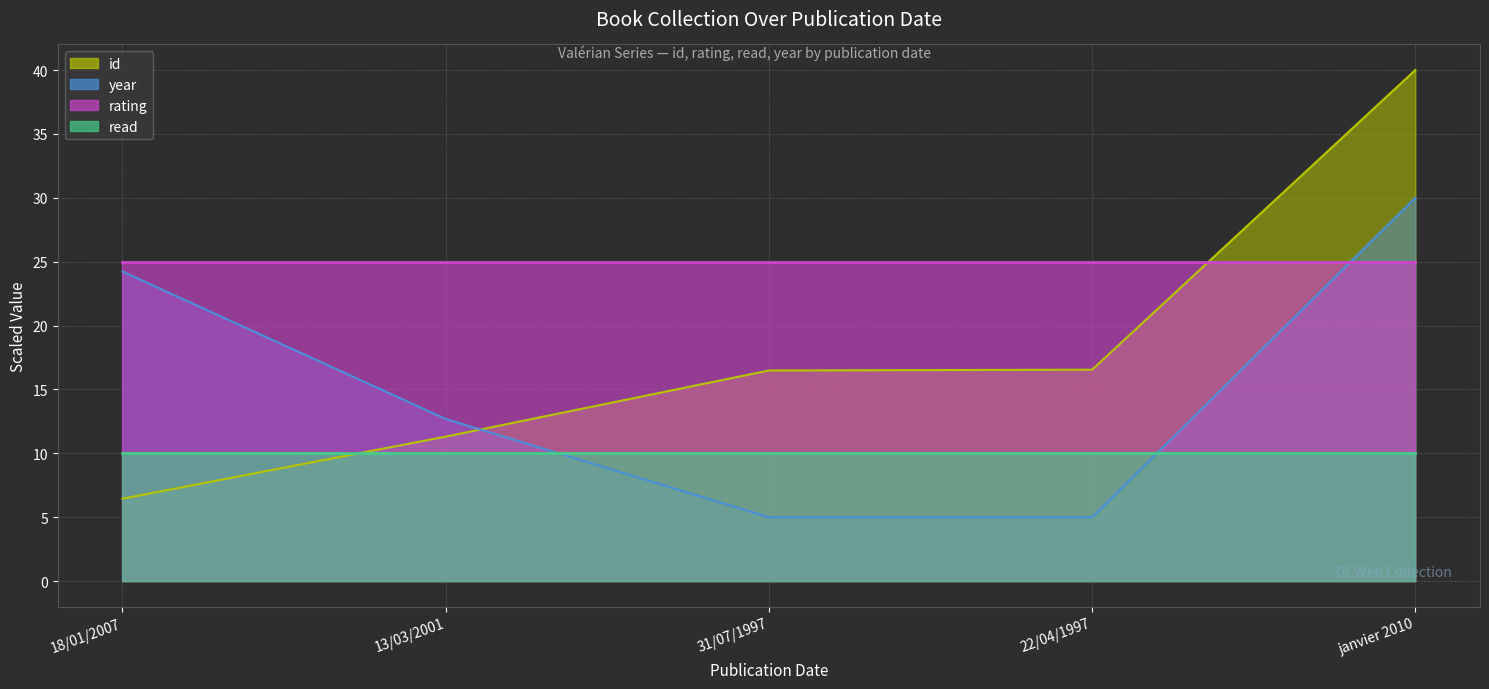

True or false: year has a value of 8.5 at 22/04/1997.

False